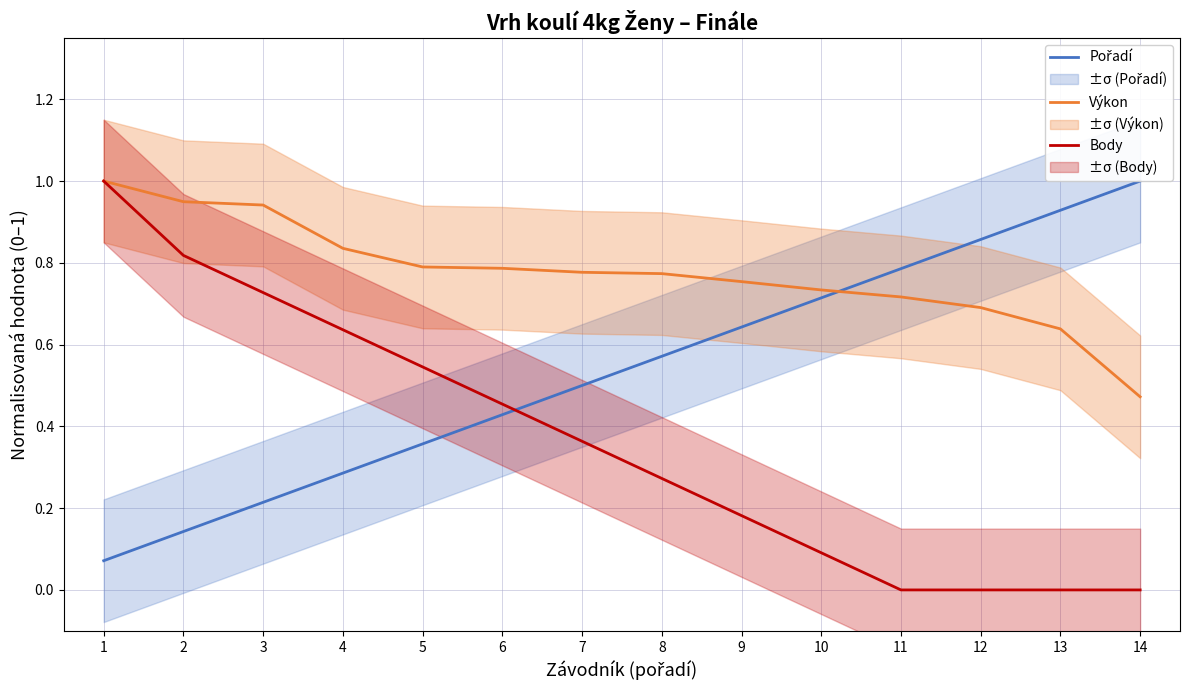

What is the difference between the maximum and minimum values in the Body series?

1.0